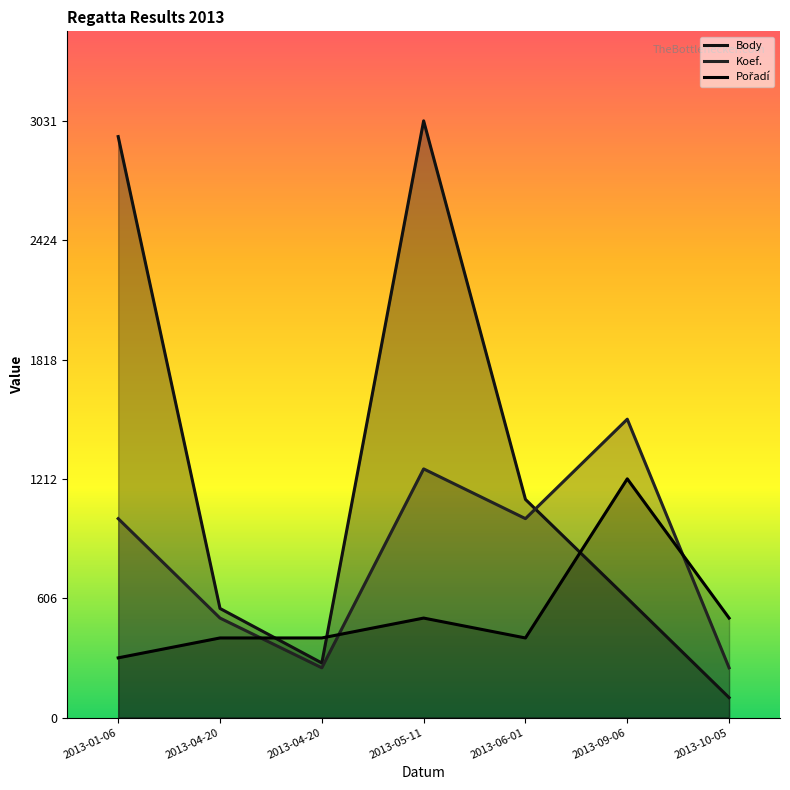

Reading right to left, extract all data points from this chart.

Body: 101.0	606.0	1108.0	3031.0	277.0	554.0	2951.0
Koef.: 252.6	1515.5	1010.3	1262.9	252.6	505.2	1010.3
Pořadí: 505.2	1212.4	404.1	505.2	404.1	404.1	303.1